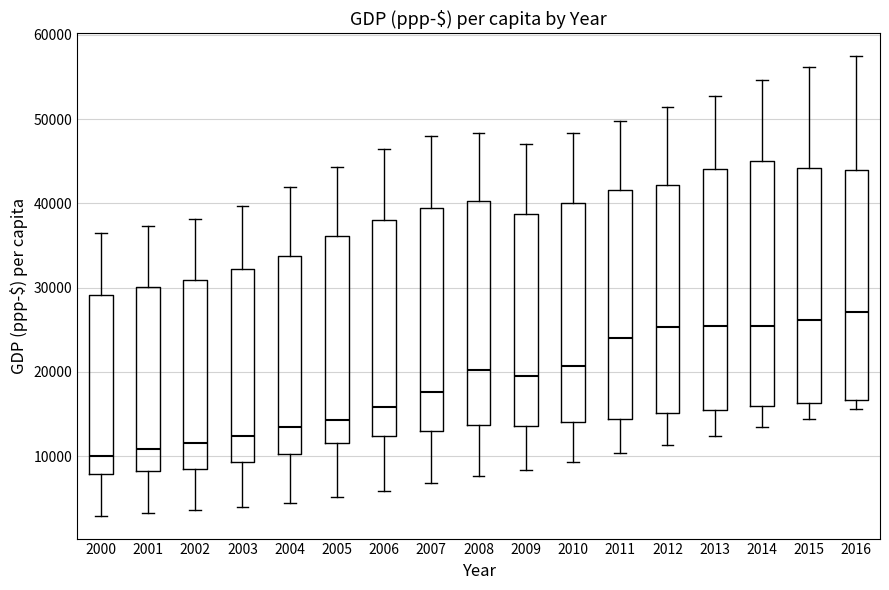

Reading left to right, transcribe this box plot: for each box, give where its median line is, the range the box spans, and where its two whiskers end, as read against the y-axis. The values are not printed on the chart, so give them approximately, as read against the axis.

2000: median 10000, box 8000 to 29000, whiskers 3000 to 36000
2001: median 11000, box 8000 to 30000, whiskers 3000 to 37000
2002: median 12000, box 8000 to 31000, whiskers 4000 to 38000
2003: median 12000, box 9000 to 32000, whiskers 4000 to 40000
2004: median 13000, box 10000 to 34000, whiskers 4000 to 42000
2005: median 14000, box 12000 to 36000, whiskers 5000 to 44000
2006: median 16000, box 12000 to 38000, whiskers 6000 to 46000
2007: median 18000, box 13000 to 39000, whiskers 7000 to 48000
2008: median 20000, box 14000 to 40000, whiskers 8000 to 48000
2009: median 20000, box 14000 to 39000, whiskers 8000 to 47000
2010: median 21000, box 14000 to 40000, whiskers 9000 to 48000
2011: median 24000, box 14000 to 42000, whiskers 10000 to 50000
2012: median 25000, box 15000 to 42000, whiskers 11000 to 51000
2013: median 25000, box 16000 to 44000, whiskers 12000 to 53000
2014: median 25000, box 16000 to 45000, whiskers 13000 to 55000
2015: median 26000, box 16000 to 44000, whiskers 14000 to 56000
2016: median 27000, box 17000 to 44000, whiskers 16000 to 57000